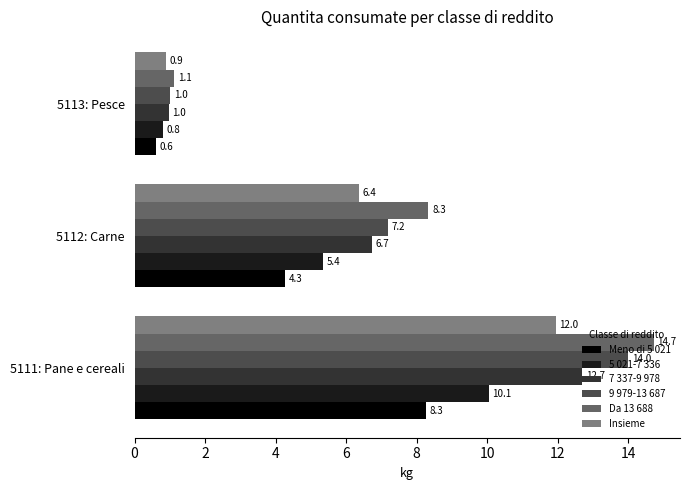

How many data points in 7 337-9 978 are above 6?

2